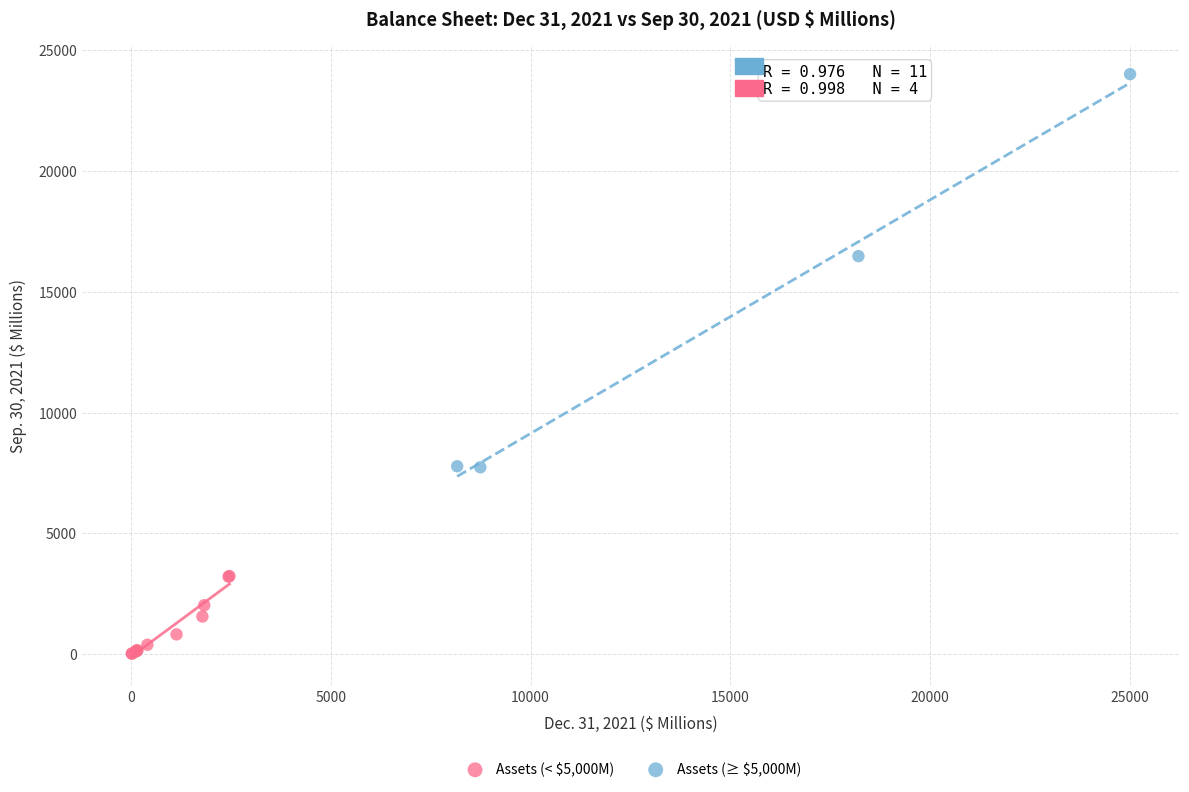

Which series reaches the minimum Y coordinate?

Assets (< $5,000M)